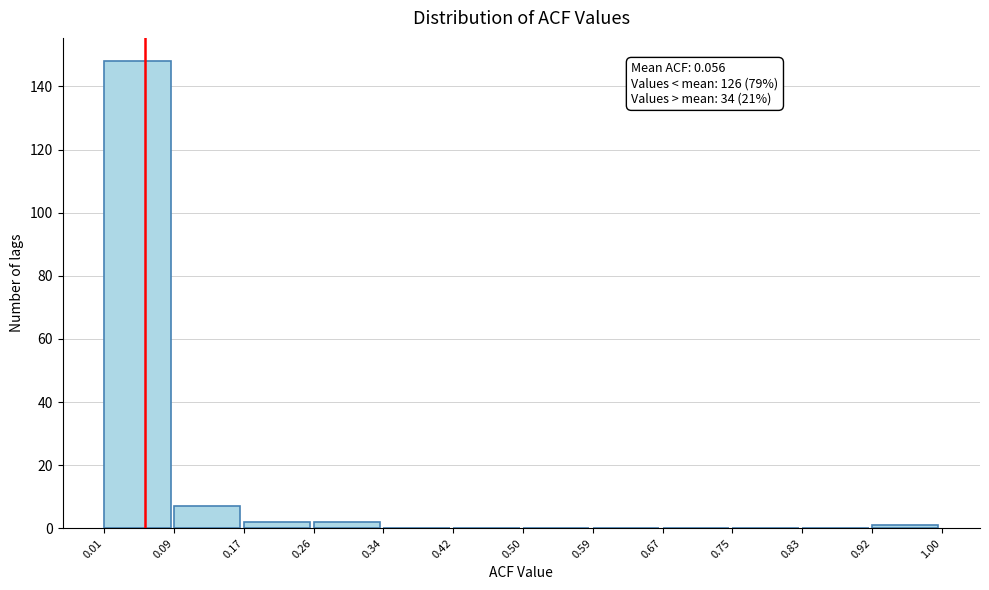

Over which range of the x-axis is the bar tallest?

0.01 to 0.09